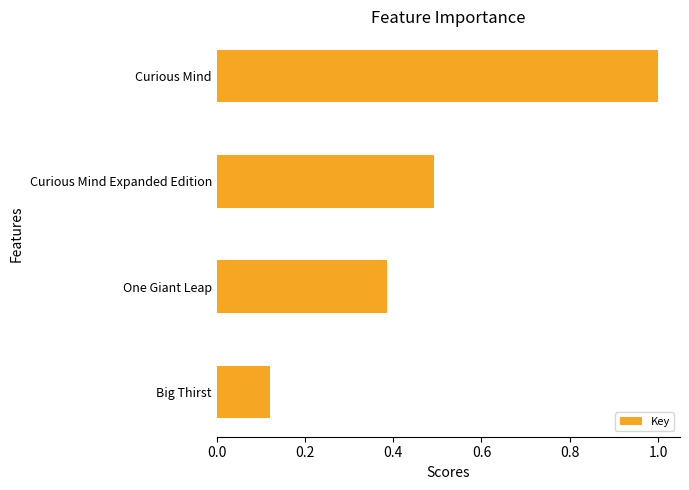

Rank the categories by value from lowest to highest.

Big Thirst, One Giant Leap, Curious Mind Expanded Edition, Curious Mind